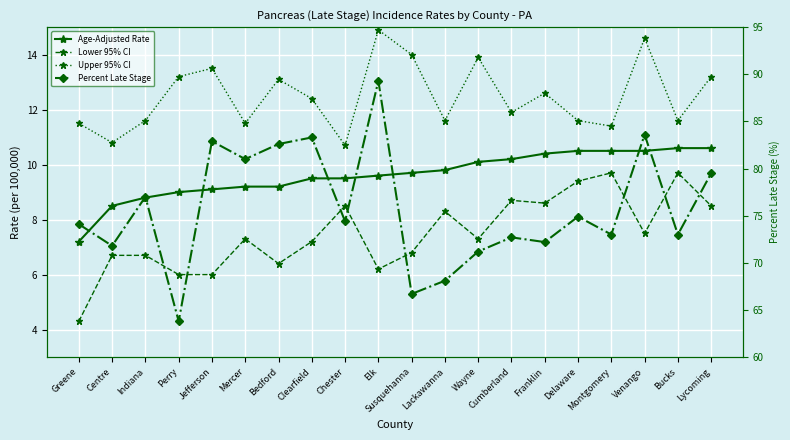

What is the label of the 9th point from the right?

Lackawanna